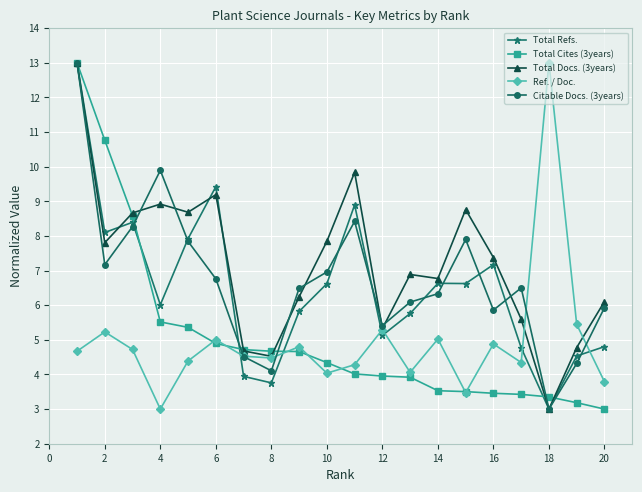

How many series are shown in this chart?

5